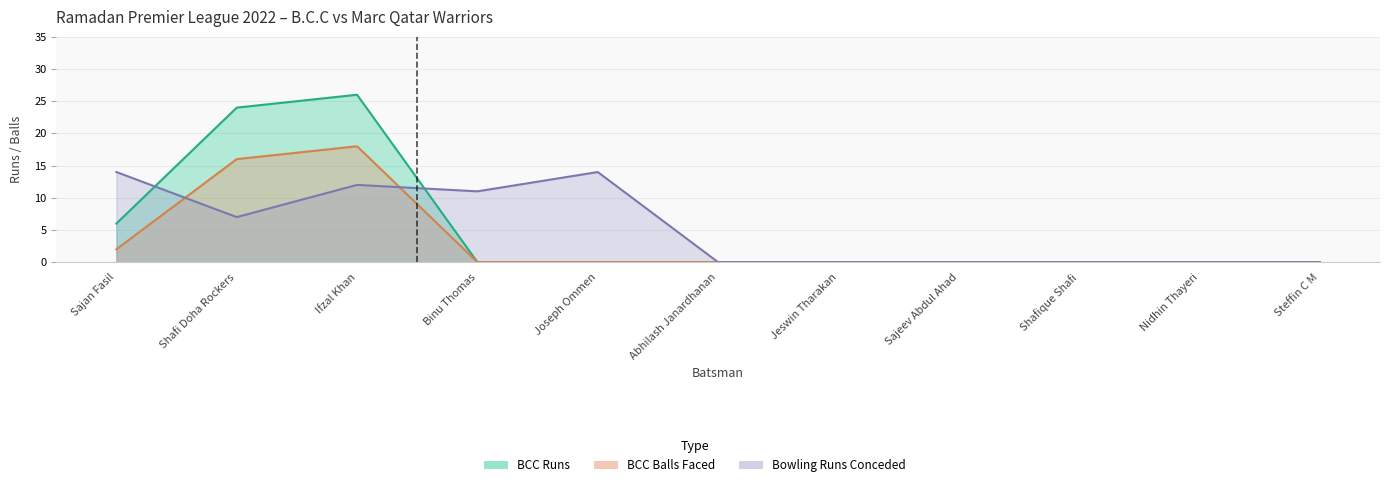

At how many categories does at least one series exceed 25?

1